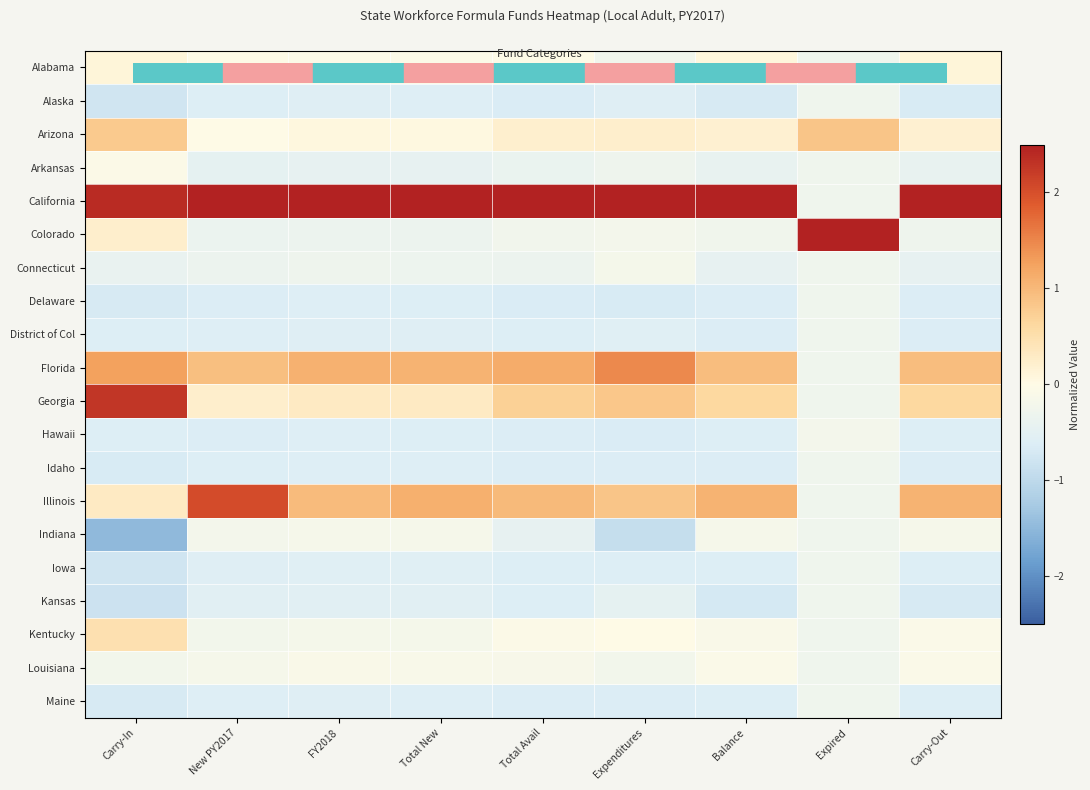

Reading left to right, transcribe all the data shown in this chart.

Alabama: Carry-In=0.1	New PY2017=-0.0	FY2018=-0.1	Total New=-0.1	Total Avail=-0.0	Expenditures=-0.3	Balance=0.1	Expired=-0.3	Carry-Out=0.1
Alaska: Carry-In=-0.8	New PY2017=-0.6	FY2018=-0.6	Total New=-0.6	Total Avail=-0.7	Expenditures=-0.6	Balance=-0.7	Expired=-0.3	Carry-Out=-0.7
Arizona: Carry-In=0.8	New PY2017=-0.0	FY2018=0.1	Total New=0.1	Total Avail=0.2	Expenditures=0.2	Balance=0.2	Expired=0.8	Carry-Out=0.2
Arkansas: Carry-In=-0.1	New PY2017=-0.5	FY2018=-0.4	Total New=-0.4	Total Avail=-0.4	Expenditures=-0.3	Balance=-0.4	Expired=-0.3	Carry-Out=-0.4
California: Carry-In=2.4	New PY2017=2.5	FY2018=2.5	Total New=2.5	Total Avail=2.5	Expenditures=2.5	Balance=2.5	Expired=-0.3	Carry-Out=2.5
Colorado: Carry-In=0.2	New PY2017=-0.4	FY2018=-0.3	Total New=-0.3	Total Avail=-0.2	Expenditures=-0.2	Balance=-0.3	Expired=2.5	Carry-Out=-0.3
Connecticut: Carry-In=-0.4	New PY2017=-0.3	FY2018=-0.3	Total New=-0.3	Total Avail=-0.3	Expenditures=-0.2	Balance=-0.4	Expired=-0.3	Carry-Out=-0.4
Delaware: Carry-In=-0.7	New PY2017=-0.6	FY2018=-0.6	Total New=-0.6	Total Avail=-0.7	Expenditures=-0.7	Balance=-0.6	Expired=-0.3	Carry-Out=-0.6
District of Col: Carry-In=-0.6	New PY2017=-0.6	FY2018=-0.6	Total New=-0.6	Total Avail=-0.6	Expenditures=-0.6	Balance=-0.6	Expired=-0.3	Carry-Out=-0.6
Florida: Carry-In=1.3	New PY2017=0.9	FY2018=1.1	Total New=1.1	Total Avail=1.1	Expenditures=1.5	Balance=0.9	Expired=-0.3	Carry-Out=0.9
Georgia: Carry-In=2.3	New PY2017=0.2	FY2018=0.3	Total New=0.3	Total Avail=0.7	Expenditures=0.8	Balance=0.6	Expired=-0.3	Carry-Out=0.6
Hawaii: Carry-In=-0.6	New PY2017=-0.6	FY2018=-0.6	Total New=-0.6	Total Avail=-0.6	Expenditures=-0.7	Balance=-0.6	Expired=-0.2	Carry-Out=-0.6
Idaho: Carry-In=-0.7	New PY2017=-0.6	FY2018=-0.6	Total New=-0.6	Total Avail=-0.6	Expenditures=-0.6	Balance=-0.6	Expired=-0.3	Carry-Out=-0.6
Illinois: Carry-In=0.3	New PY2017=2.0	FY2018=1.0	Total New=1.1	Total Avail=1.0	Expenditures=0.9	Balance=1.1	Expired=-0.3	Carry-Out=1.1
Indiana: Carry-In=-1.5	New PY2017=-0.2	FY2018=-0.2	Total New=-0.2	Total Avail=-0.4	Expenditures=-0.9	Balance=-0.2	Expired=-0.3	Carry-Out=-0.2
Iowa: Carry-In=-0.8	New PY2017=-0.6	FY2018=-0.5	Total New=-0.6	Total Avail=-0.6	Expenditures=-0.6	Balance=-0.6	Expired=-0.3	Carry-Out=-0.6
Kansas: Carry-In=-0.8	New PY2017=-0.5	FY2018=-0.5	Total New=-0.5	Total Avail=-0.6	Expenditures=-0.5	Balance=-0.7	Expired=-0.3	Carry-Out=-0.7
Kentucky: Carry-In=0.5	New PY2017=-0.2	FY2018=-0.2	Total New=-0.2	Total Avail=-0.1	Expenditures=-0.0	Balance=-0.1	Expired=-0.3	Carry-Out=-0.1
Louisiana: Carry-In=-0.2	New PY2017=-0.2	FY2018=-0.1	Total New=-0.1	Total Avail=-0.1	Expenditures=-0.2	Balance=-0.1	Expired=-0.3	Carry-Out=-0.1
Maine: Carry-In=-0.7	New PY2017=-0.6	FY2018=-0.6	Total New=-0.6	Total Avail=-0.6	Expenditures=-0.6	Balance=-0.6	Expired=-0.3	Carry-Out=-0.6